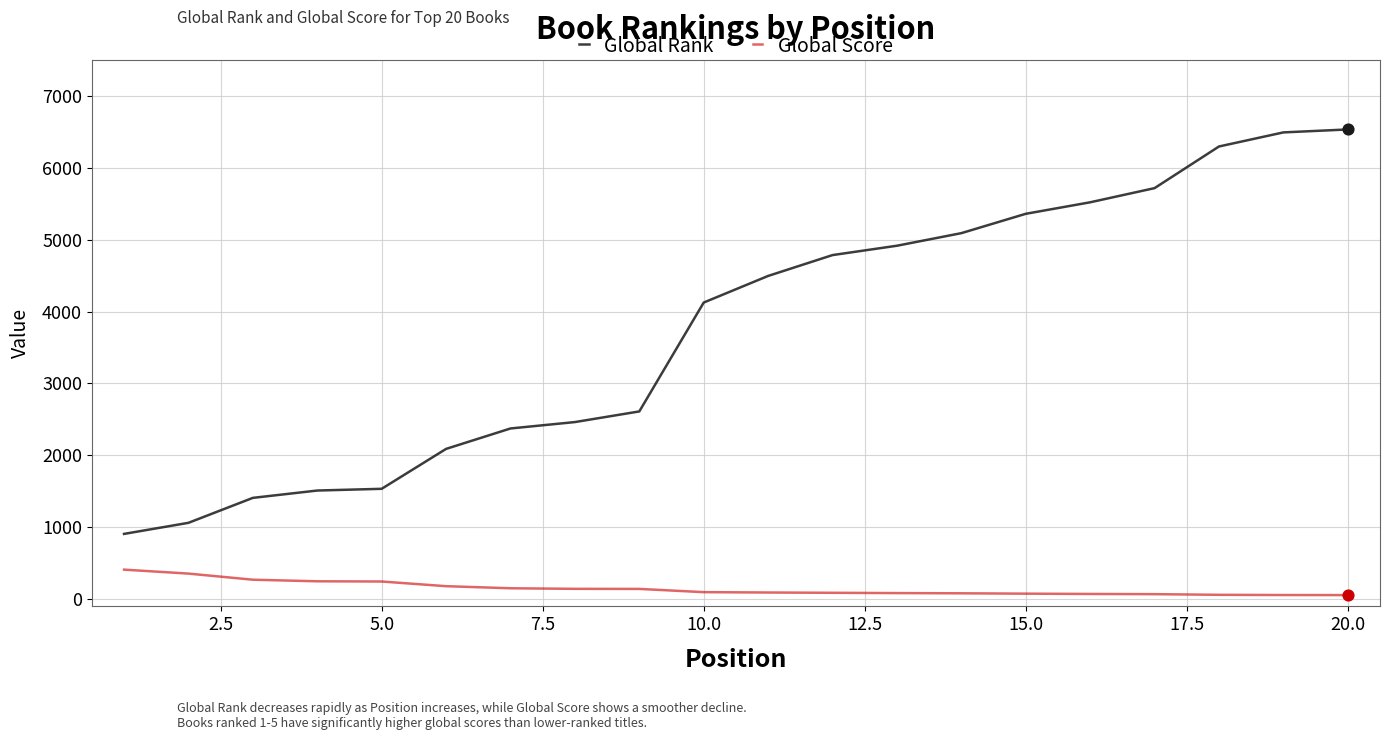

Which series has the largest total across all categories?

Global Rank